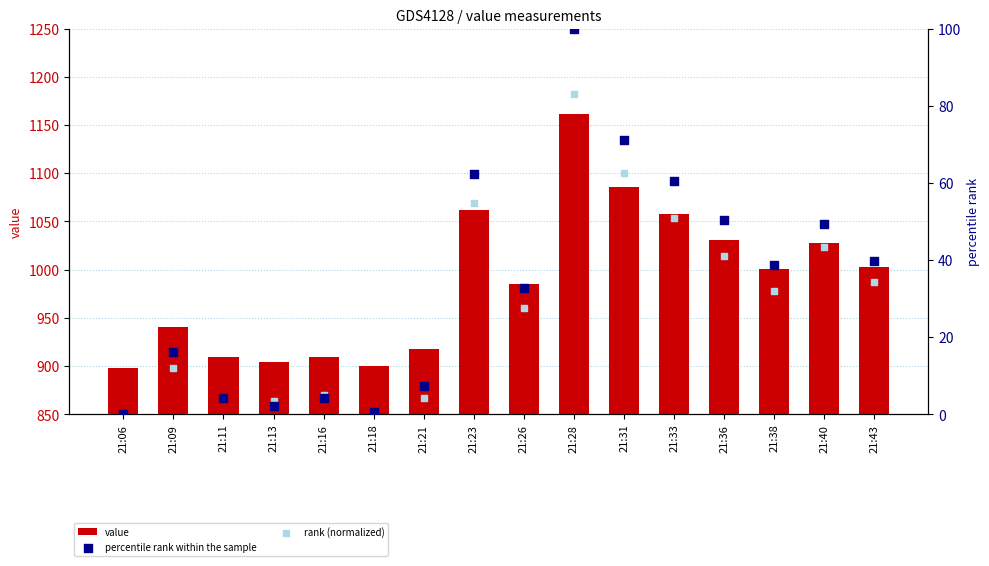

What is the total value across all series at 21:06?

897.4